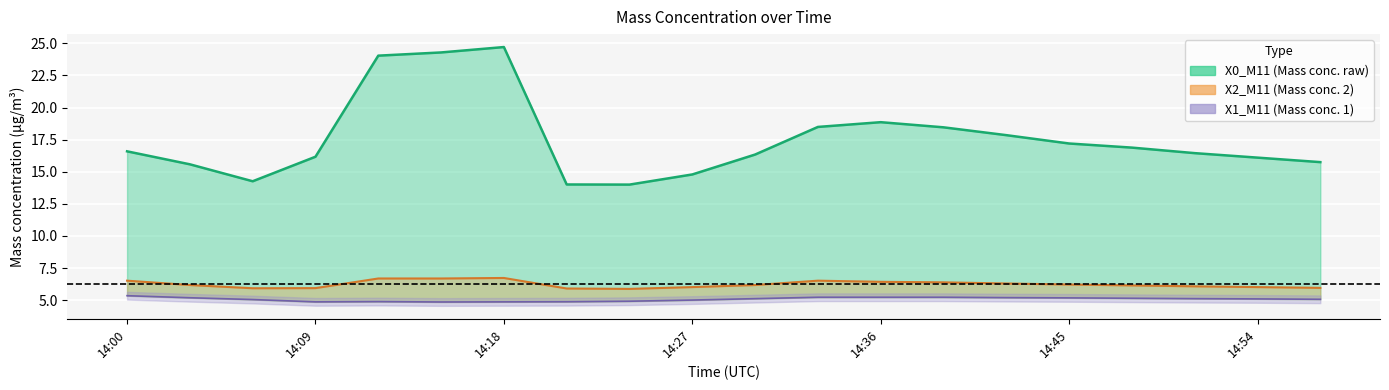

Where is X0_M11 nearest to the value 19?

14:36